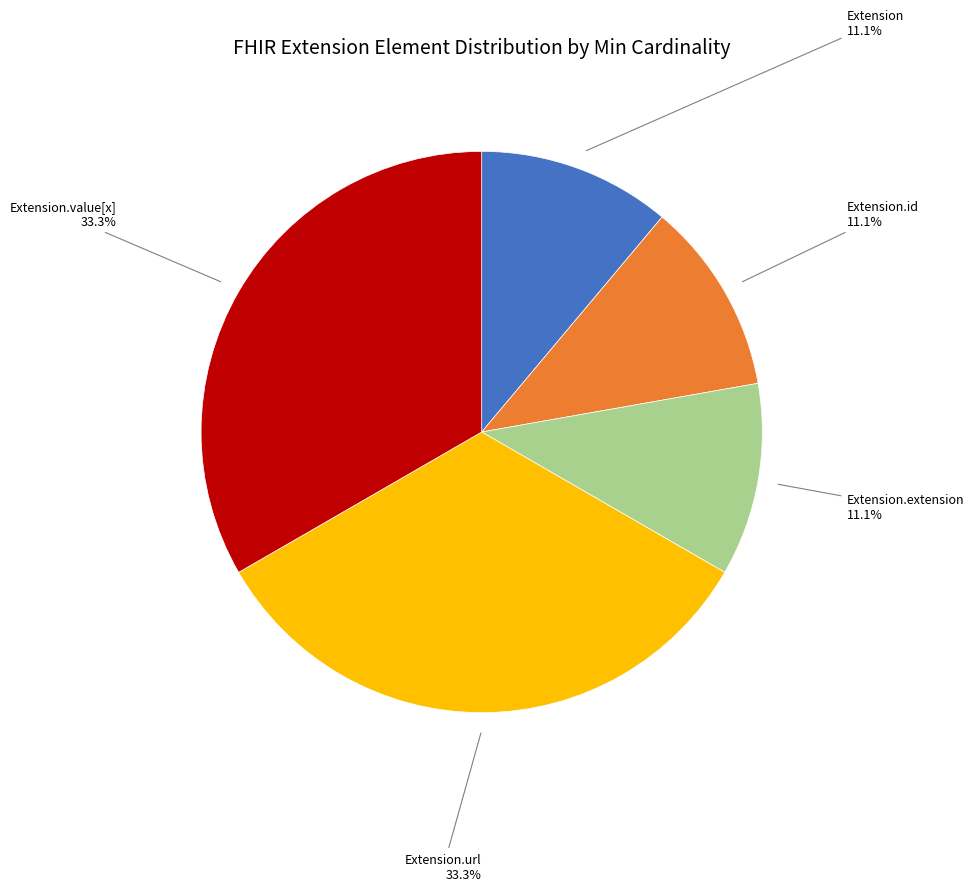

Is there a majority slice in this chart?

No